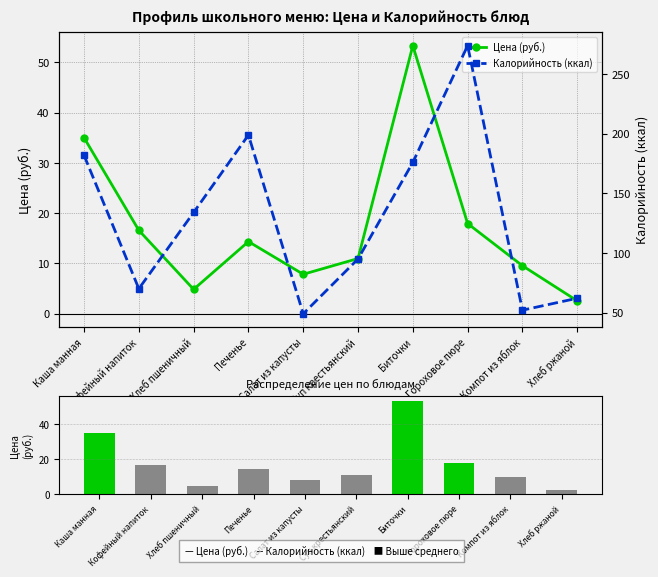

What is the lowest value of the Цена (руб.) series?

2.6